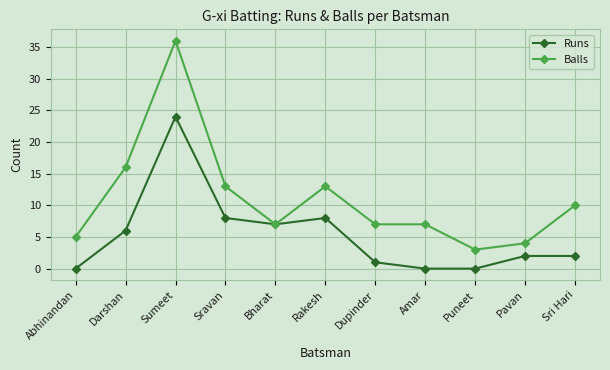

At which category does Runs reach its first local peak?

Sumeet